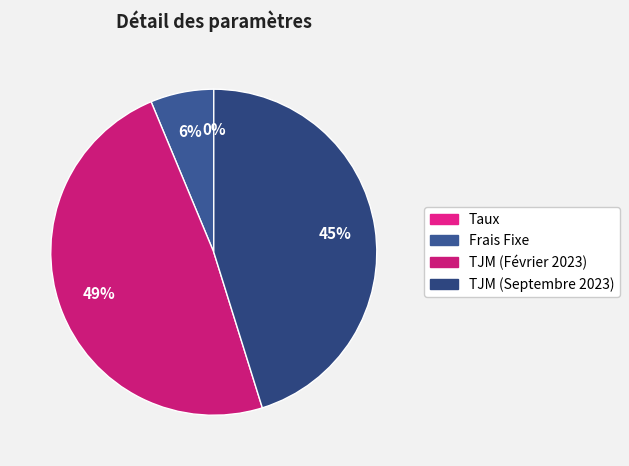

How much of the chart is everything except TJM (Septembre 2023)?

54.8%